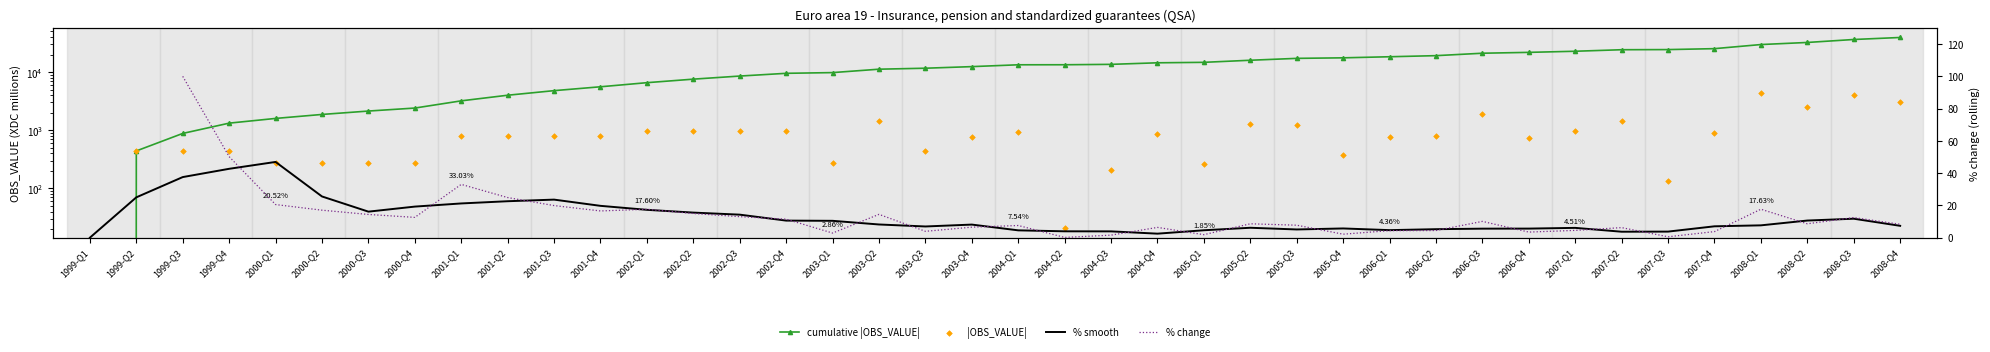

Which series has the largest Y range (max minus min)?

cumulative |OBS_VALUE|